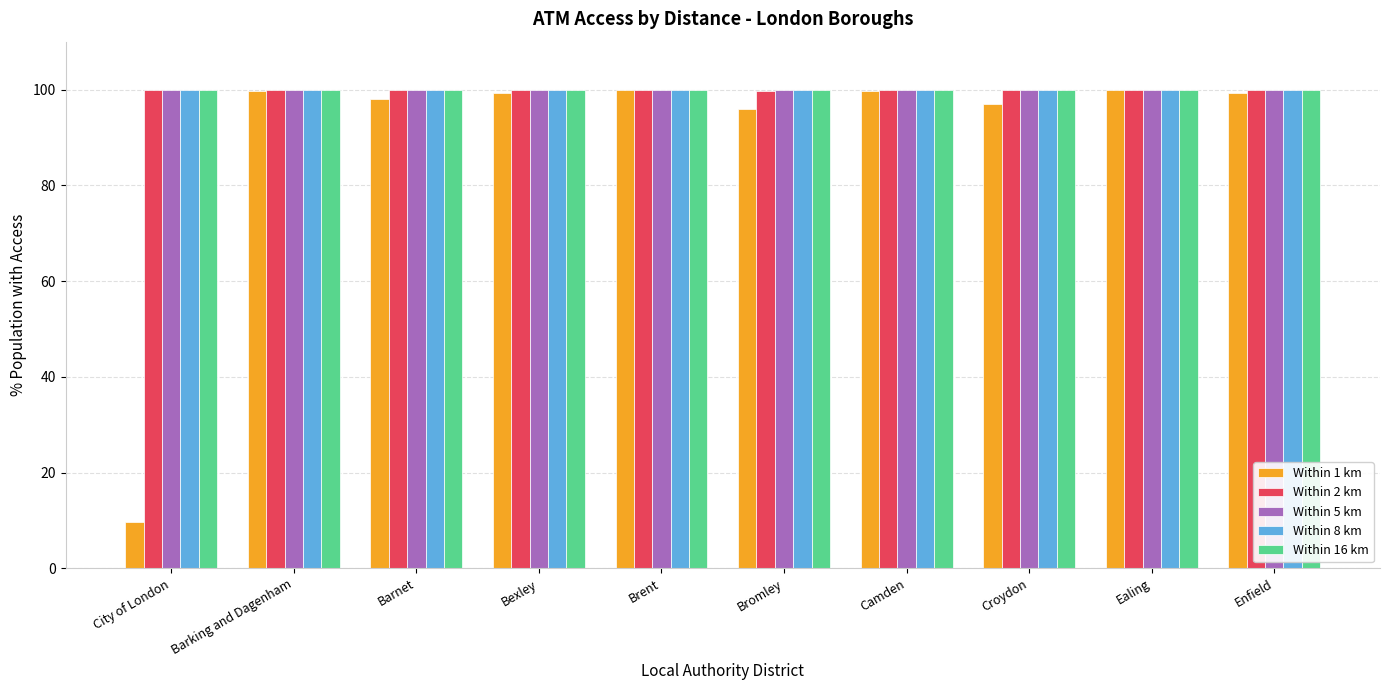

At how many categories does at least one series exceed 13?

10